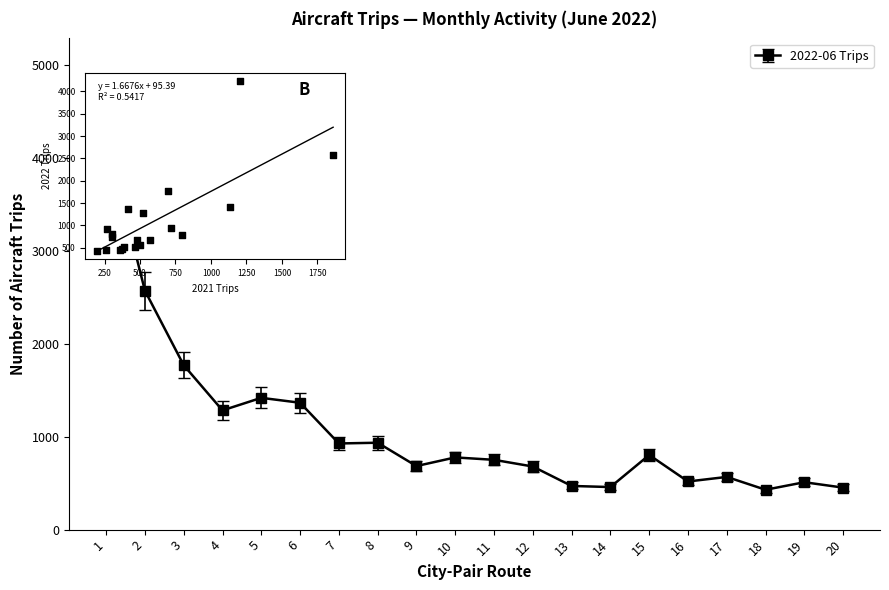

Approximately how many times larger is the value at 2 compared to 18?

6.0